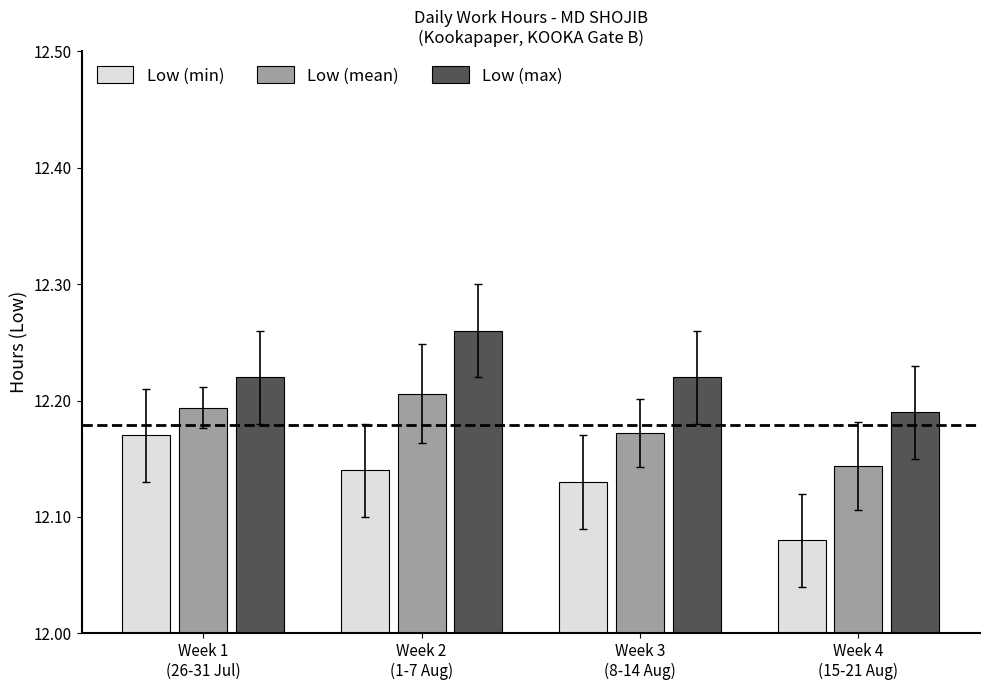

At how many categories does at least one series exceed 12?

4